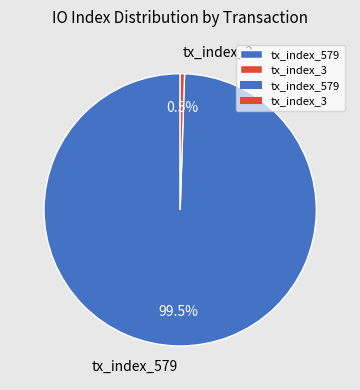

Which has a higher value, tx_index_579 or tx_index_3?

tx_index_579